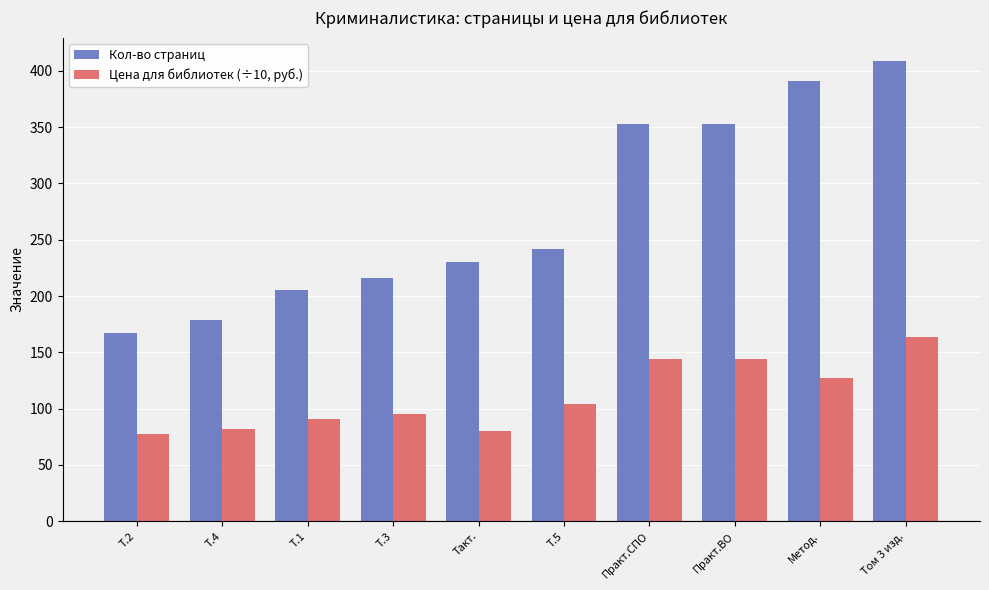

The value of Цена для библиотек (÷10, руб.) at Практ.ВО is 33.6. True or false?

False